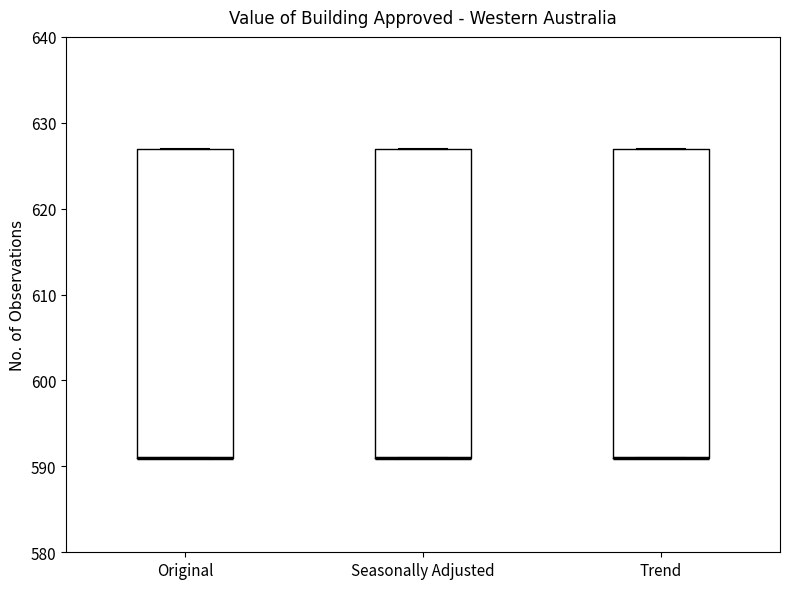

Reading left to right, transcribe this box plot: for each box, give where its median line is, the range the box spans, and where its two whiskers end, as read against the y-axis. The values are not printed on the chart, so give them approximately, as read against the axis.

Original: median 591 (drawn on the box's lower edge), box 591 to 627, whiskers 591 to 627
Seasonally Adjusted: median 591 (drawn on the box's lower edge), box 591 to 627, whiskers 591 to 627
Trend: median 591 (drawn on the box's lower edge), box 591 to 627, whiskers 591 to 627